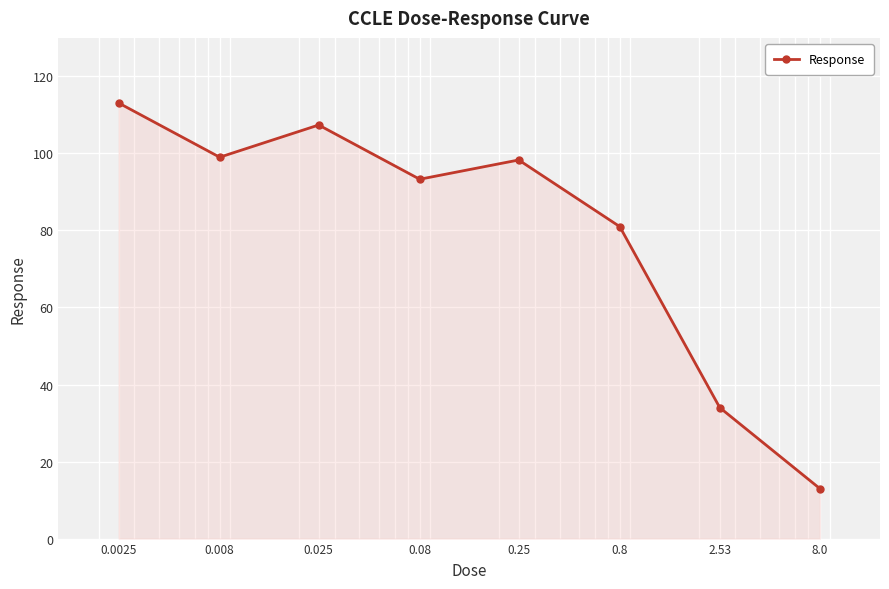

What is the smallest value displayed?

13.0